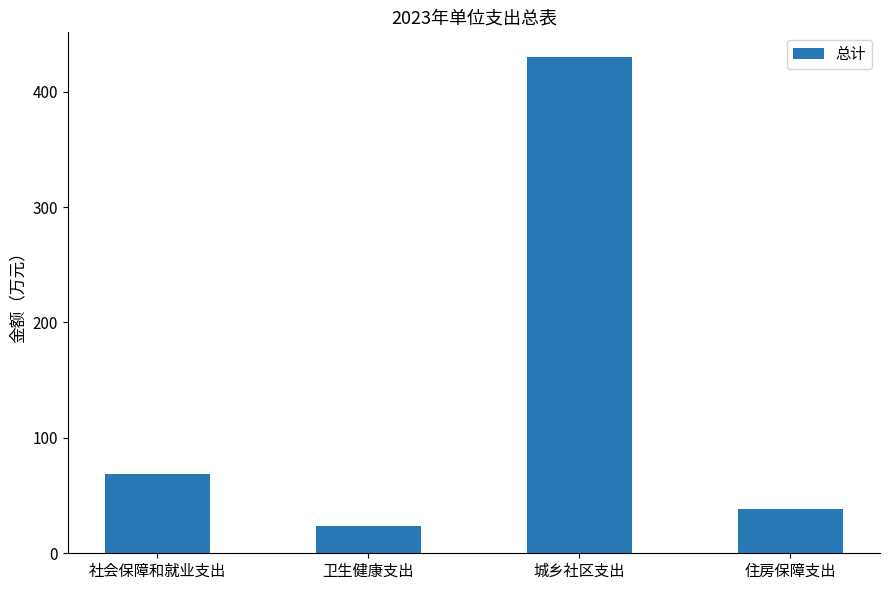

What is the sum of all values?

560.9